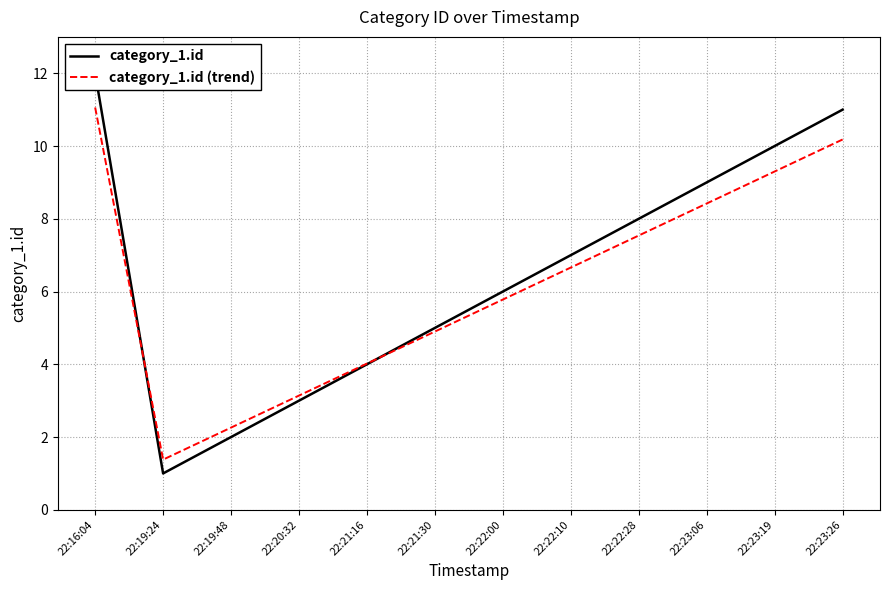

How many intersections are there between category_1.id and category_1.id (trend)?

2